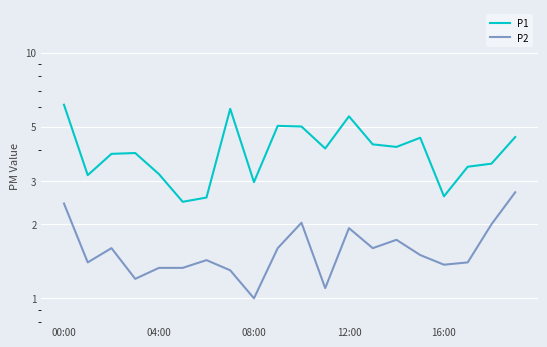

What is the average value of the P2 series?

1.6